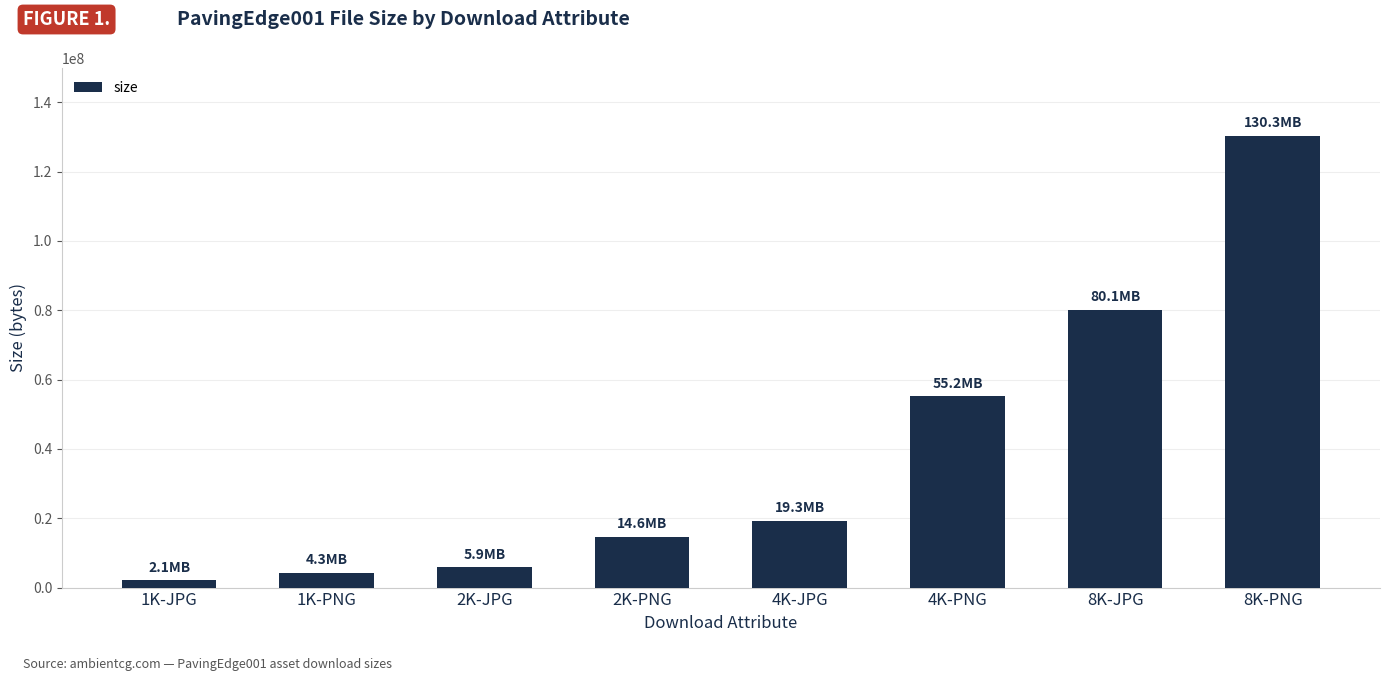

Reading right to left, what are all the values shown in this chart?

130267436	80098114	55180383	19307593	14633972	5890322	4252001	2141523